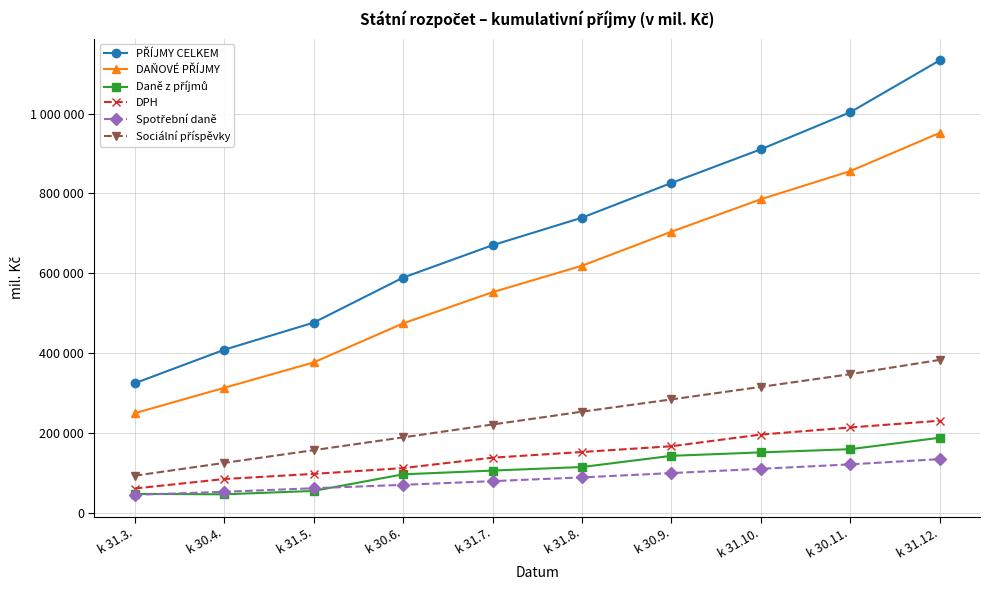

Rank the series at k 31.5. from lowest to highest value.

Daně z příjmů, Spotřební daně, DPH, Sociální příspěvky, DAŇOVÉ PŘÍJMY, PŘÍJMY CELKEM